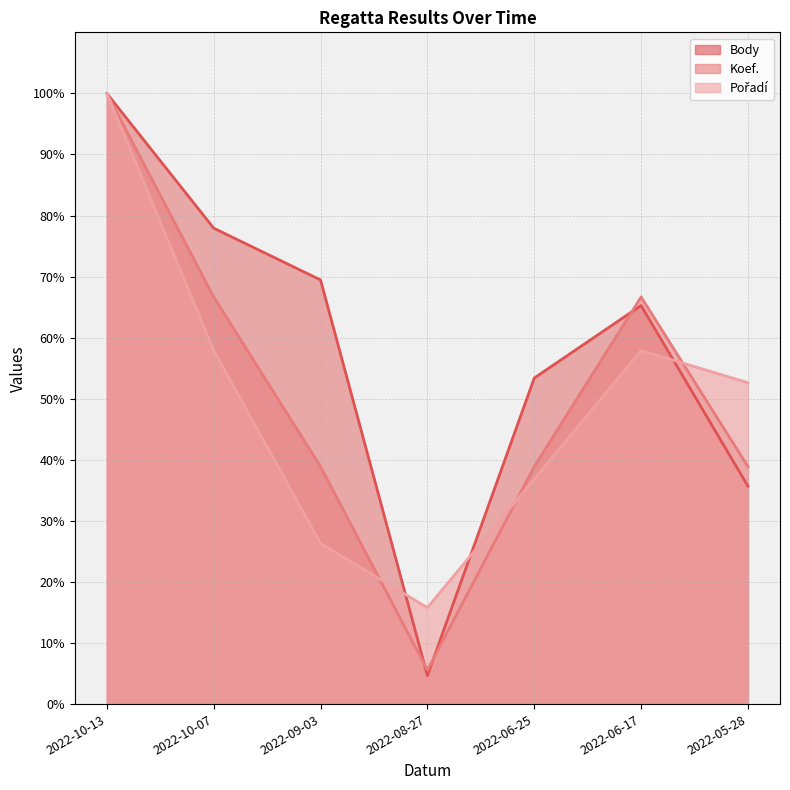

True or false: Koef. has a value of 100.0 at 2022-10-13.

True